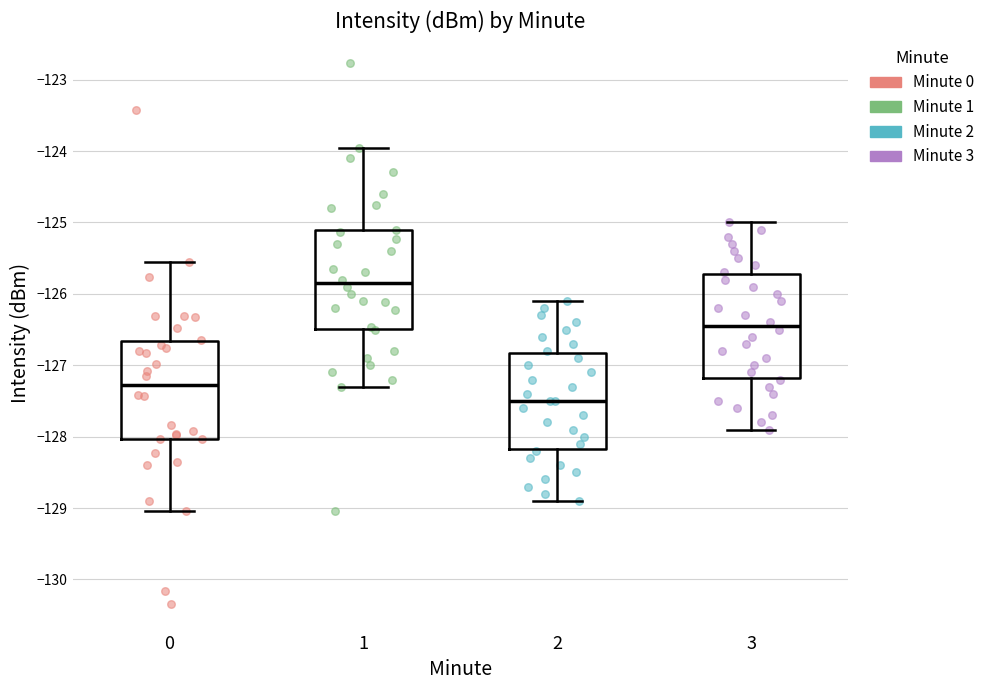

Where does the lower whisker of the box at x = 1 end on the y-axis? The values are not printed on the chart, so give them approximately, as read against the axis.

-127.3